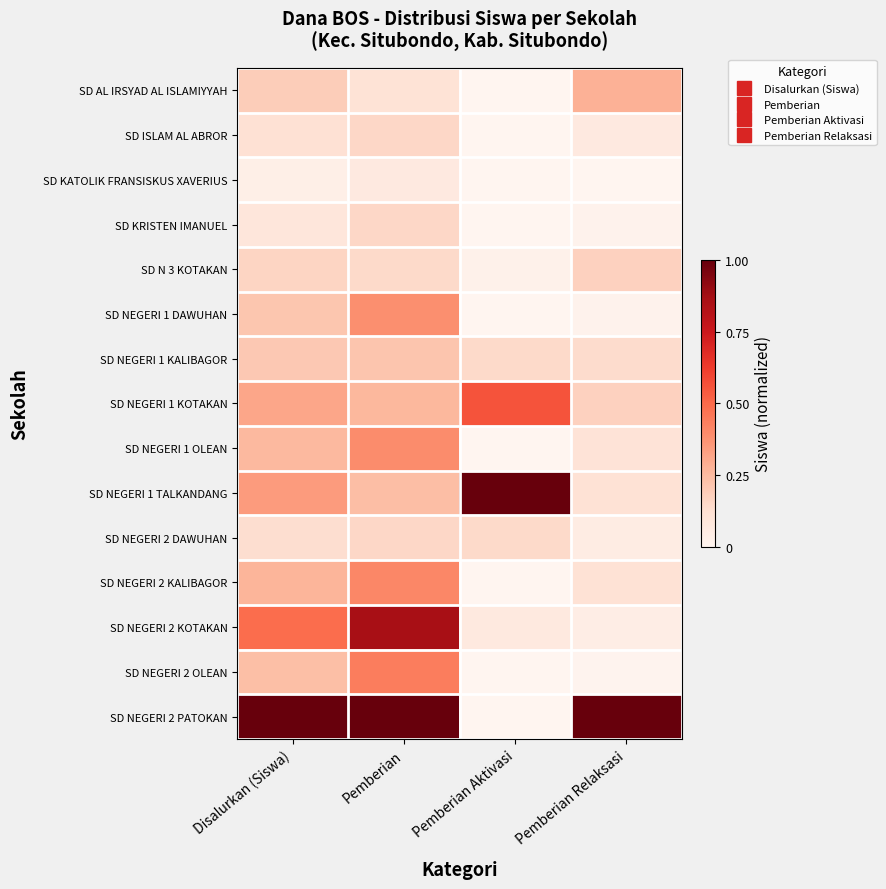

What is the spread (max minus min) of values at Pemberian?

0.9